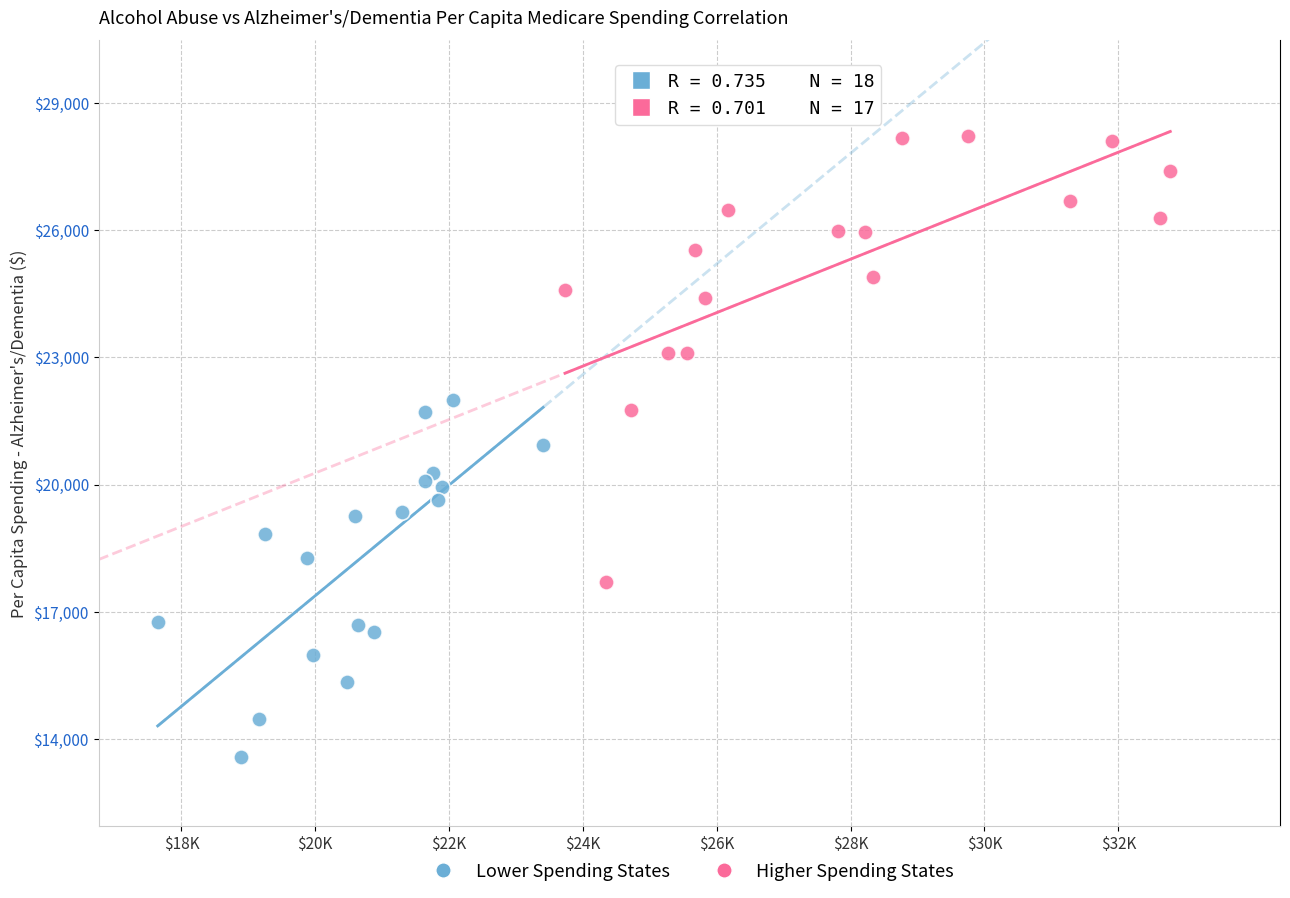

What are all the series names shown in the legend?

Lower Spending States, Higher Spending States